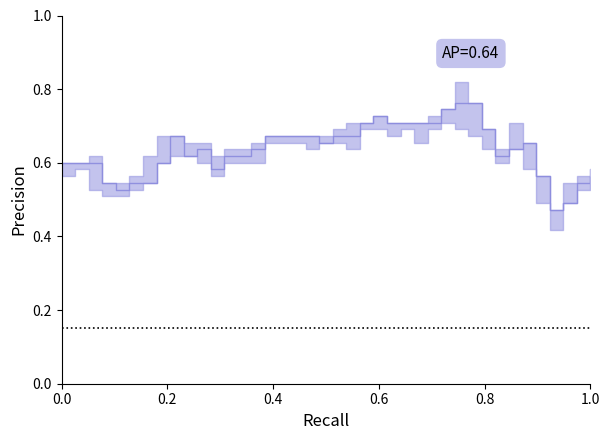

Does the chart display data point markers on the line(s)?

No